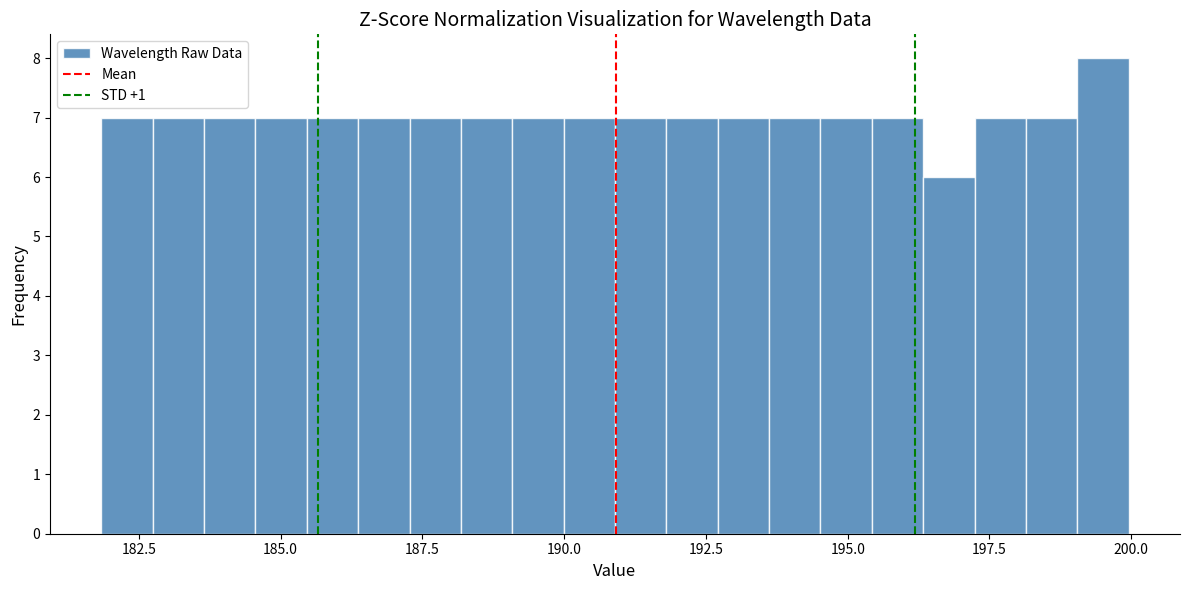

Read against the x-axis, roughly where is the centre of the tallest bar?

199.5